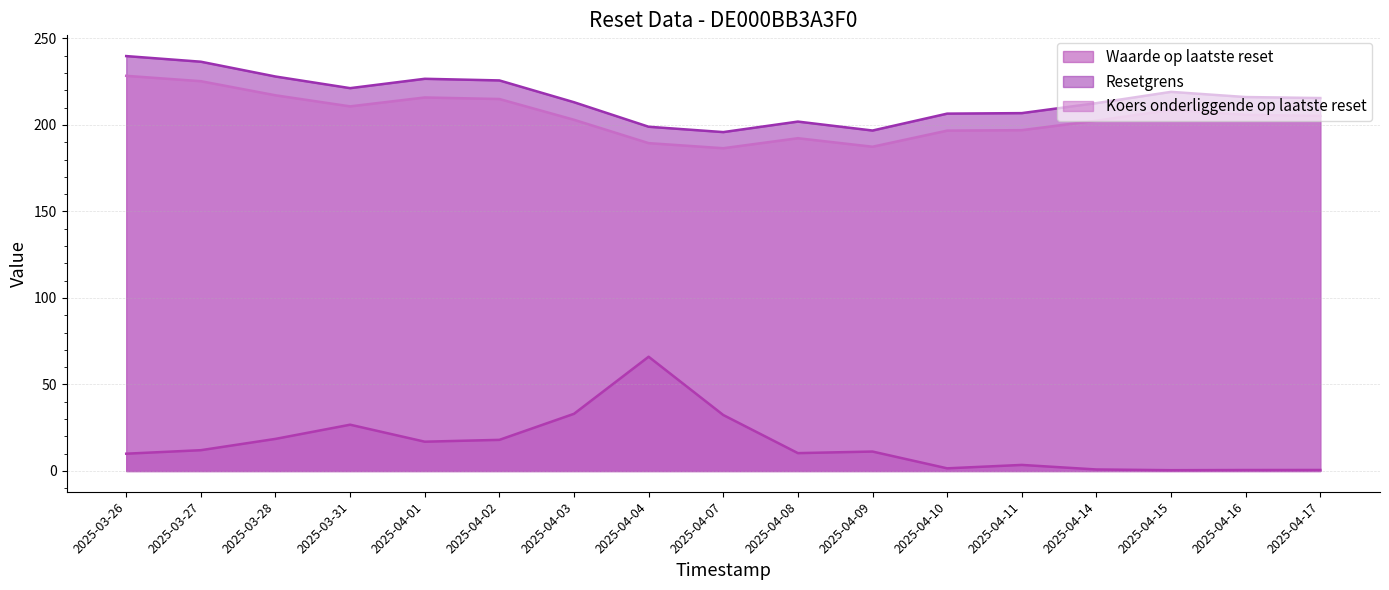

What are all the series names shown in the legend?

Waarde op laatste reset, Resetgrens, Koers onderliggende op laatste reset